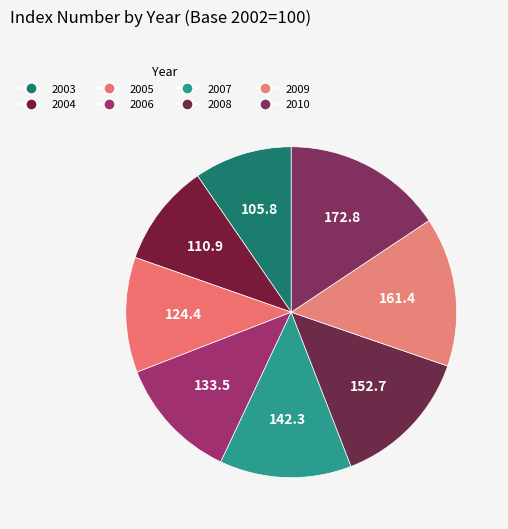

What percentage do 2008 and 2005 together represent?

25.1%